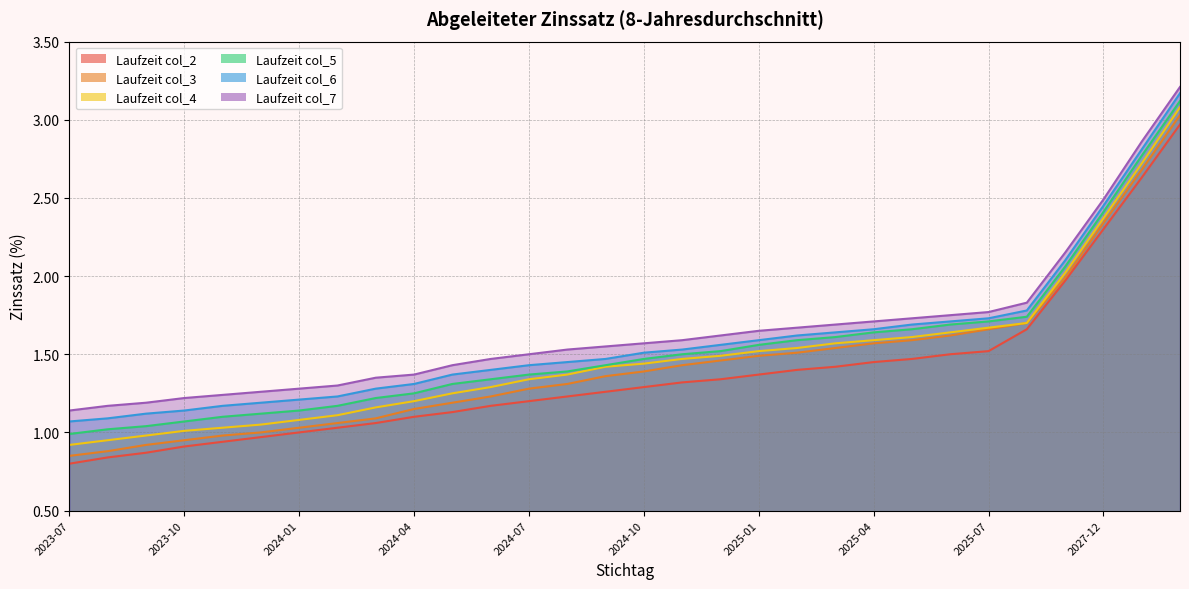

What is the minimum value for col_2?

0.8